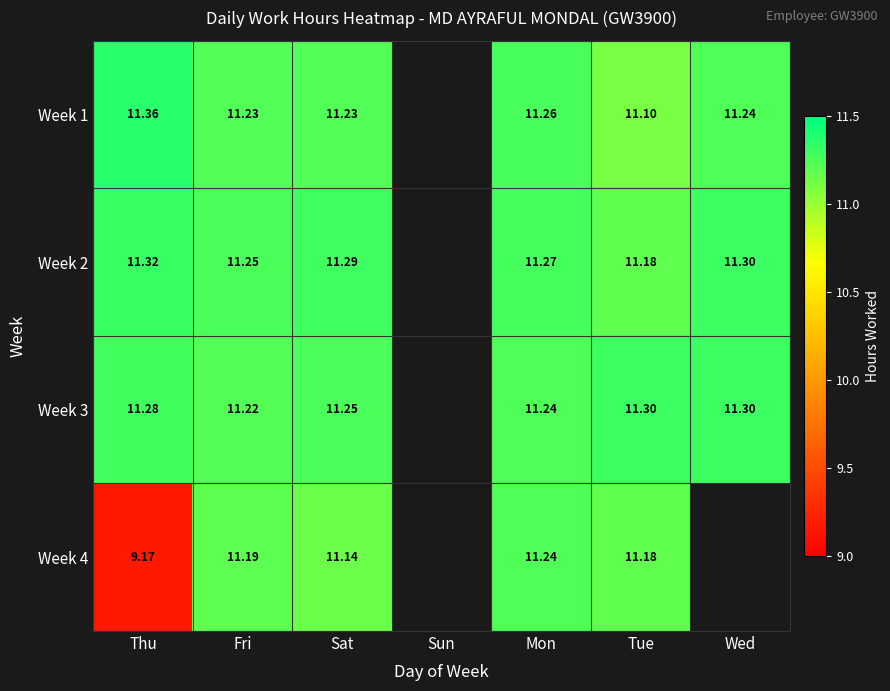

The Week 3 series shows 18.5 at Tue. True or false?

False